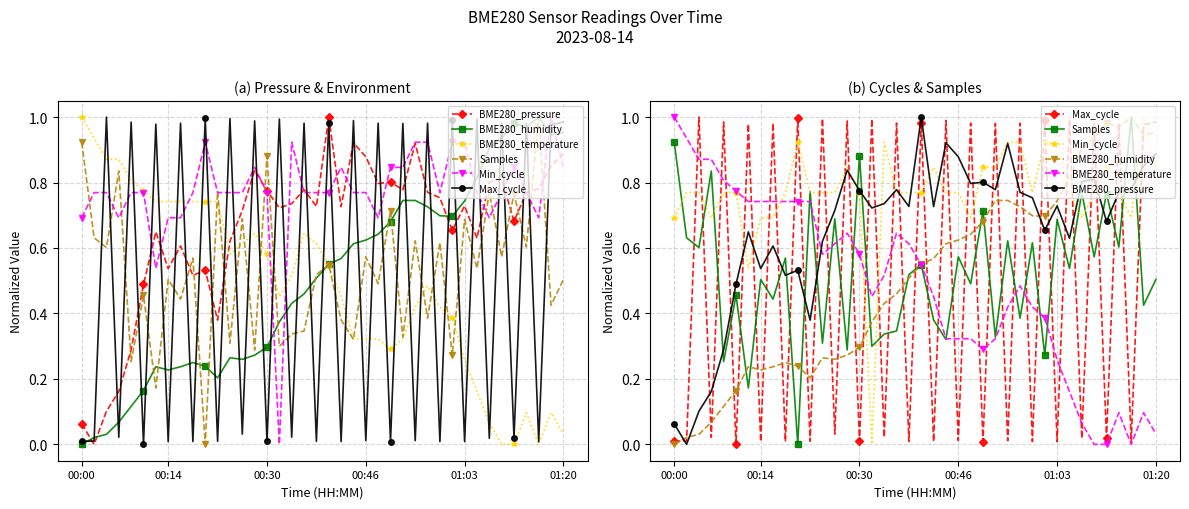

Reading right to left, extract all data points from this chart.

BME280_pressure: 0.9	0.9	0.8	0.8	0.7	0.8	0.8	0.6	0.7	0.7	0.8	0.8	0.9	0.8	0.8	0.8	0.9	0.9	0.7	1.0	0.7	0.8	0.7	0.7	0.8	0.8	0.7	0.6	0.4	0.5	0.5	0.6	0.5	0.6	0.5	0.3	0.2	0.1	0.0	0.1
BME280_humidity: 1.0	0.9	1.0	1.0	1.0	0.9	0.9	0.8	0.7	0.7	0.7	0.7	0.7	0.7	0.7	0.6	0.6	0.6	0.6	0.5	0.5	0.5	0.4	0.4	0.3	0.3	0.3	0.3	0.2	0.2	0.2	0.2	0.2	0.2	0.2	0.1	0.1	0.0	0.0	0.0
BME280_temperature: 0.0	0.1	0.0	0.1	0.0	0.0	0.1	0.2	0.3	0.4	0.4	0.5	0.4	0.3	0.3	0.3	0.3	0.3	0.5	0.5	0.6	0.6	0.5	0.5	0.6	0.6	0.6	0.6	0.7	0.7	0.7	0.7	0.7	0.7	0.8	0.8	0.9	0.9	0.9	1.0
Samples: 0.5	0.4	1.0	0.6	0.8	0.6	0.8	0.5	0.7	0.3	0.6	0.4	0.6	0.3	0.7	0.5	0.6	0.3	0.4	0.5	0.5	0.3	0.3	0.3	0.9	0.3	0.7	0.3	0.8	0.0	0.6	0.4	0.5	0.2	0.5	0.3	0.8	0.6	0.6	0.9
Min_cycle: 0.8	1.0	0.7	0.8	0.8	0.8	0.7	0.8	0.9	0.9	0.8	0.9	0.9	0.8	0.8	0.7	0.8	0.8	0.8	0.8	0.8	0.8	0.9	0.0	0.8	0.8	0.8	0.8	0.8	0.9	0.8	0.7	0.7	0.5	0.8	0.8	0.7	0.8	0.8	0.7
Max_cycle: 1.0	1.0	0.0	1.0	0.0	1.0	0.0	1.0	0.0	1.0	0.0	1.0	0.0	1.0	0.0	1.0	0.0	1.0	0.0	1.0	0.0	1.0	0.0	1.0	0.0	1.0	0.0	1.0	0.0	1.0	0.0	1.0	0.0	1.0	0.0	1.0	0.0	1.0	0.0	0.0